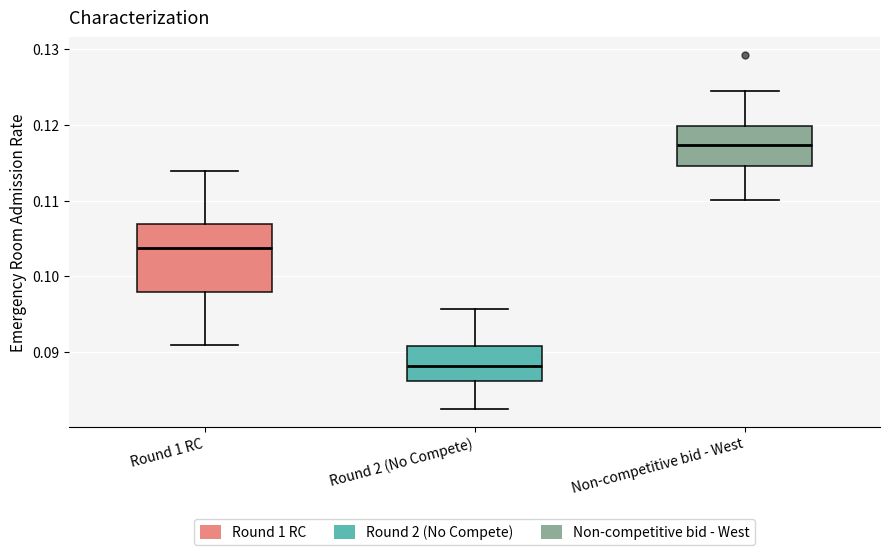

Where is the lower edge of the box for Round 2 (No Compete) on the y-axis? The values are not printed on the chart, so give them approximately, as read against the axis.

0.086